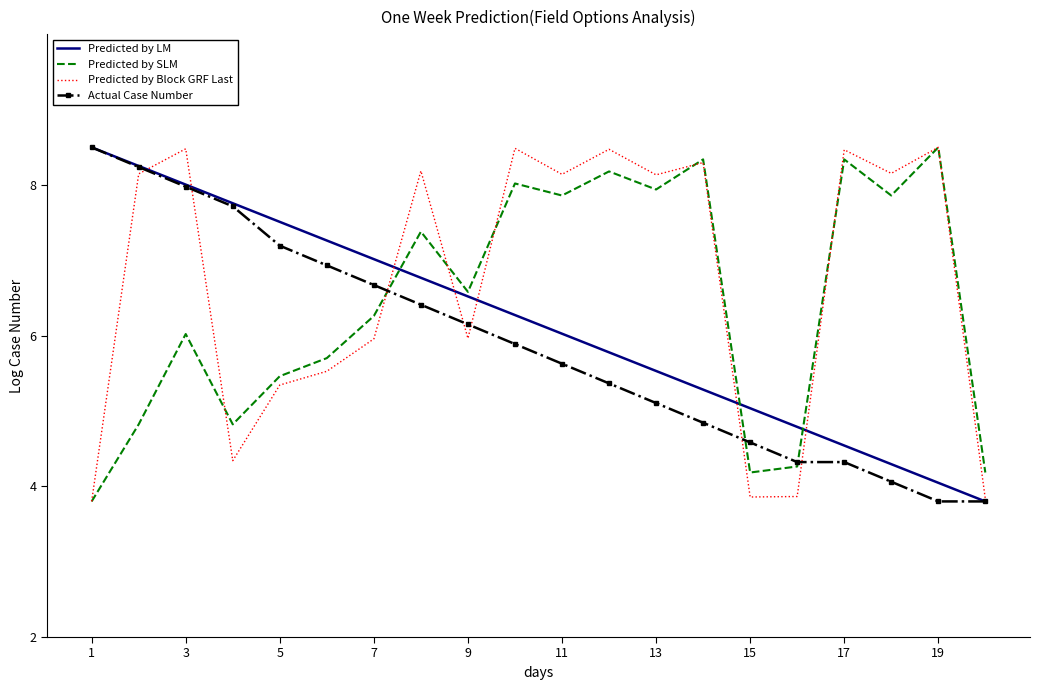

List the series in order of their overall mean, highest first.

Predicted by Block GRF Last, Predicted by SLM, Predicted by LM, Actual Case Number